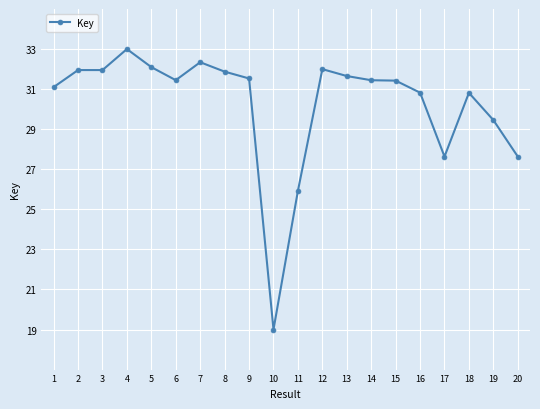

Is this an area chart (filled region under the line)?

No